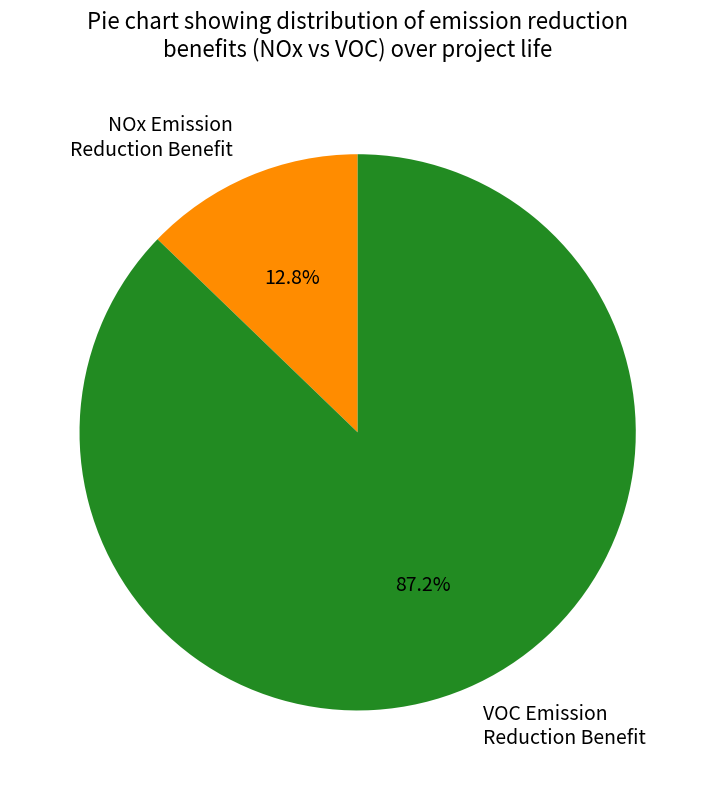

Rank the categories by value from lowest to highest.

NOx Emission Reduction Benefit, VOC Emission Reduction Benefit